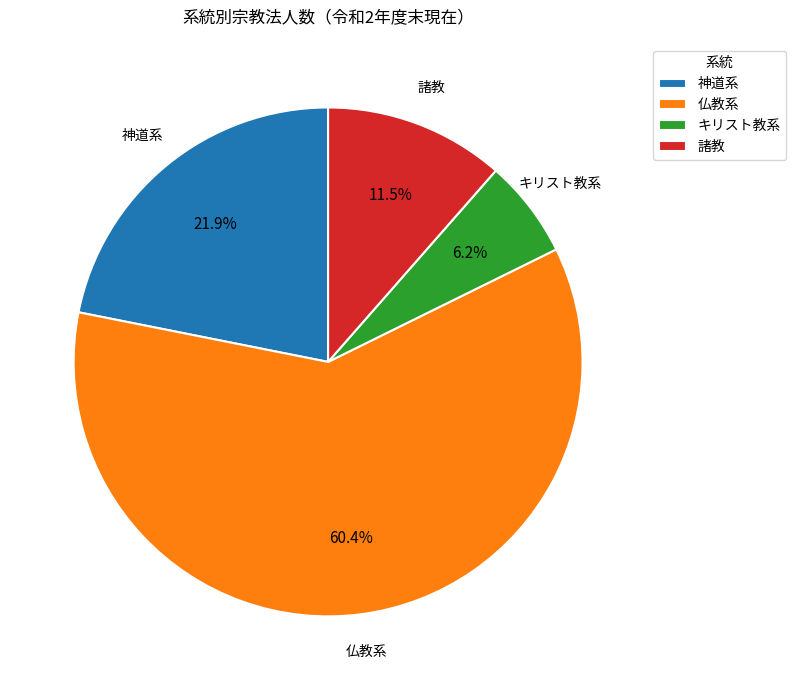

To the nearest percent, what is the combined percentage of 諸教 and 仏教系?

72%